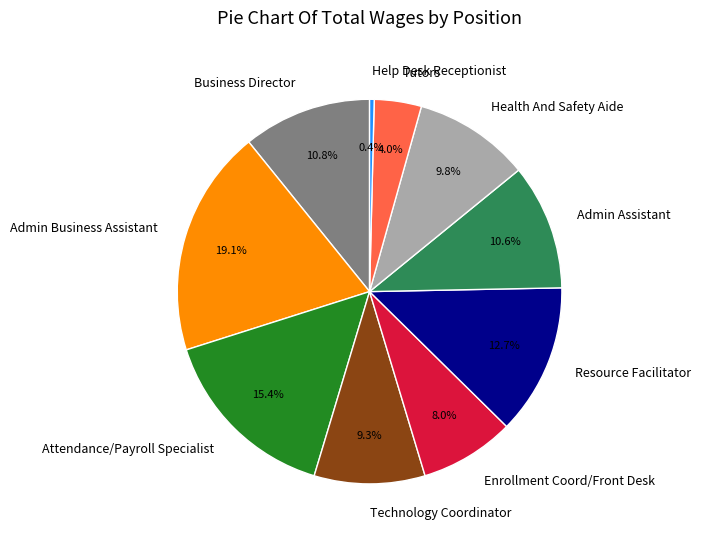

To the nearest percent, what is the combined percentage of Resource Facilitator and Enrollment Coord/Front Desk?

21%